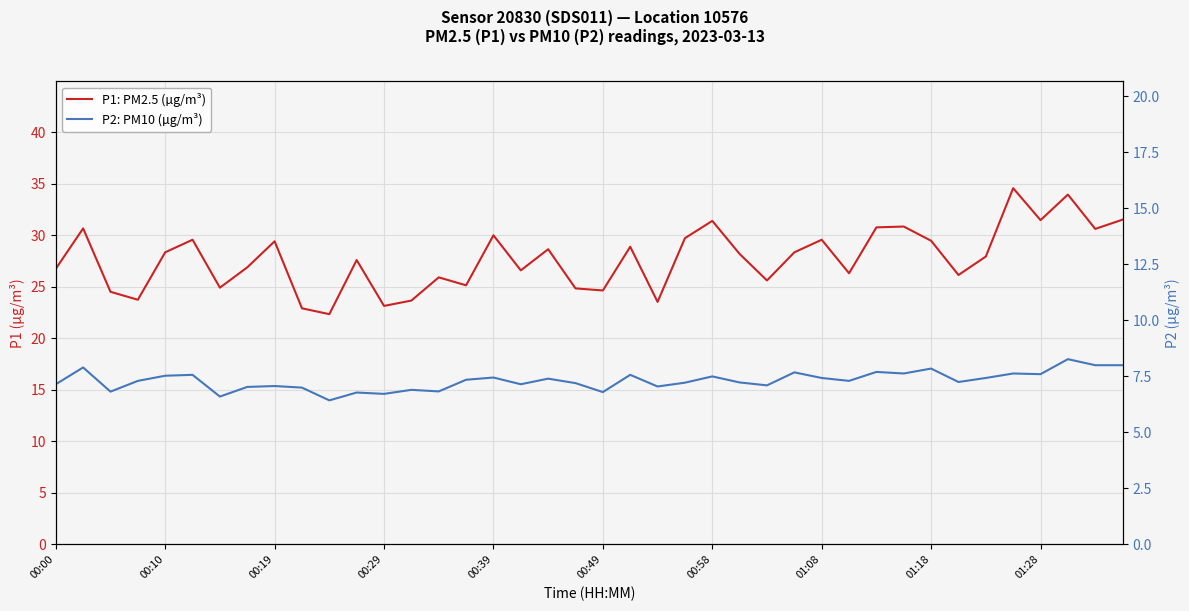

True or false: P2: PM10 (µg/m³) has a value of 10.5 at 00:49.

False